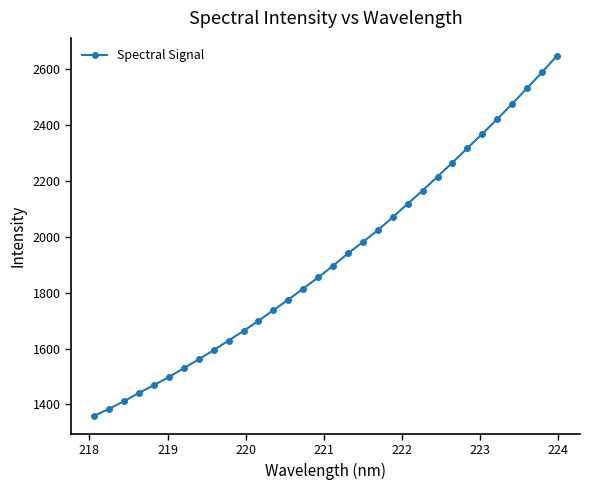

What is the difference between the maximum and second lowest values?

1261.9